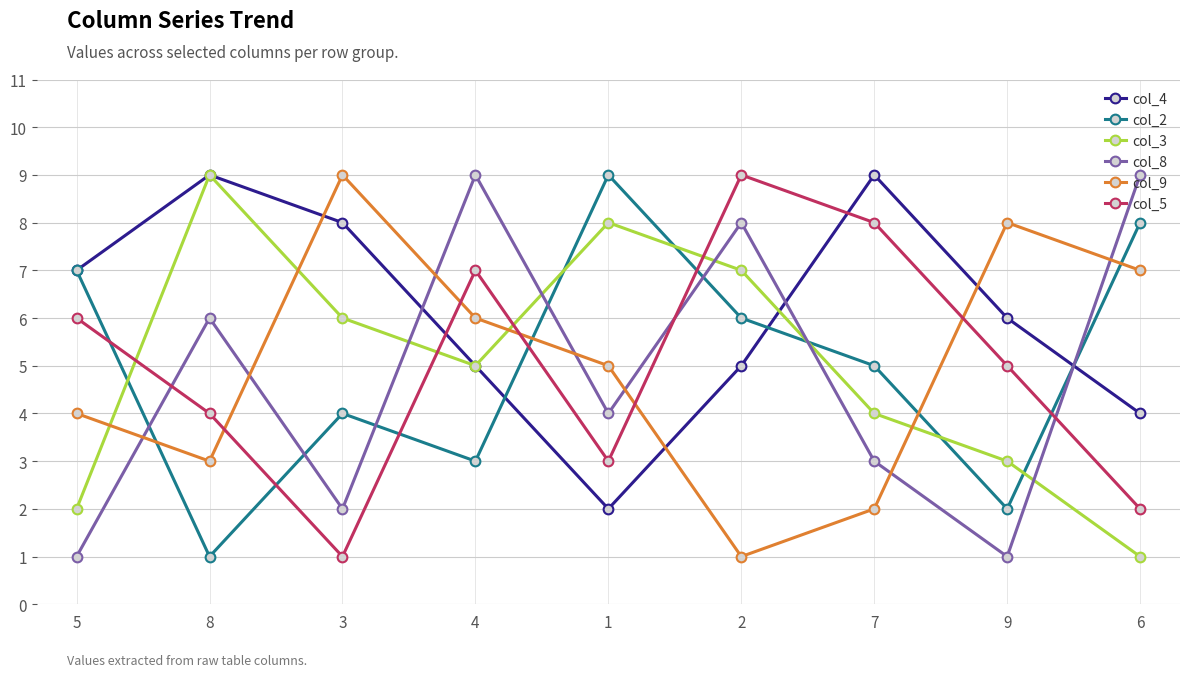

True or false: col_4 and col_5 cross at least once.

True